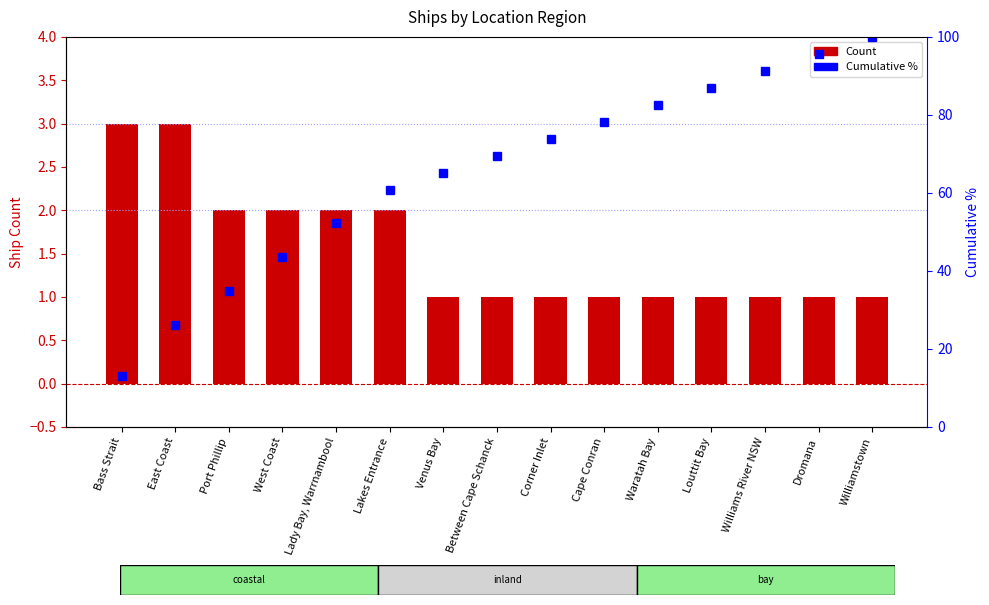

What is the spread (max minus min) of values at Venus Bay?

64.2